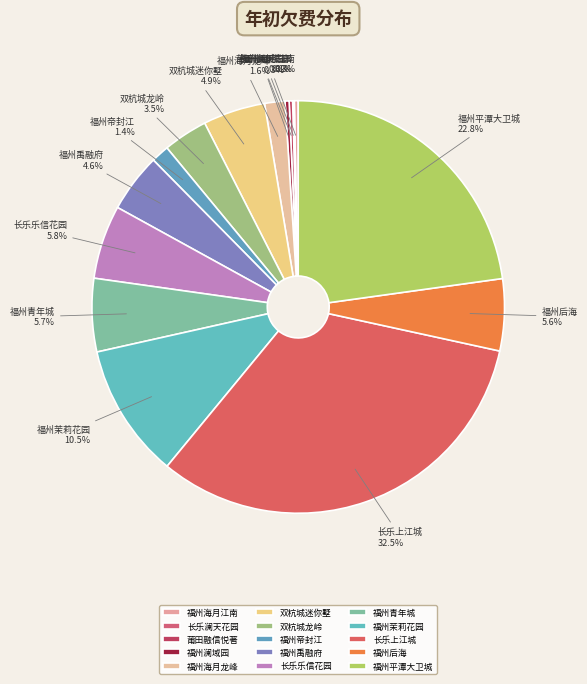

Combined, what portion of the pie is 福州后海 and 长乐乐信花园?

11.4%